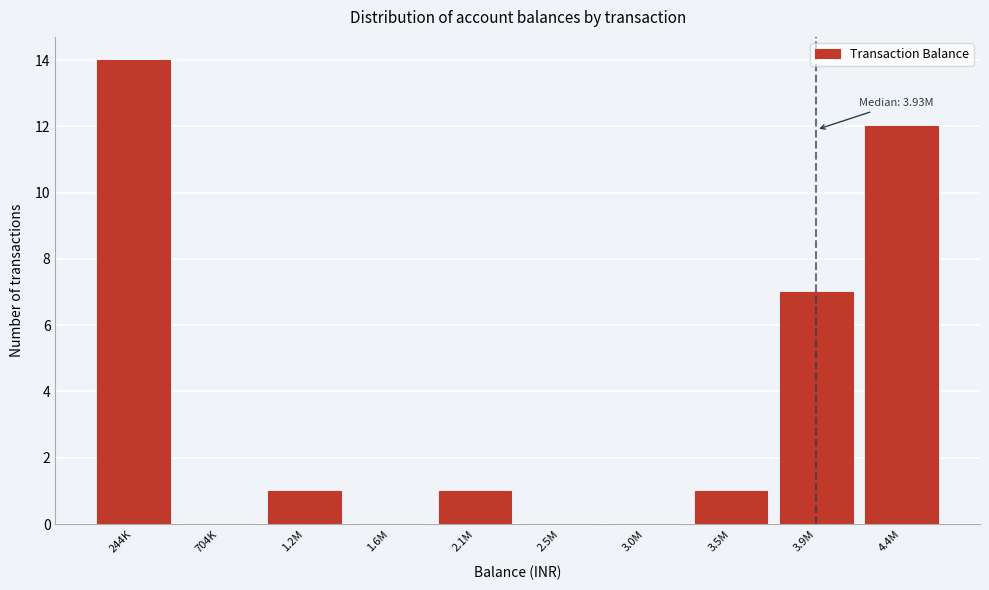

Reading left to right, extract all data points from this chart.

244K=14	704K=0	1.2M=1	1.6M=0	2.1M=1	2.5M=0	3.0M=0	3.5M=1	3.9M=7	4.4M=12